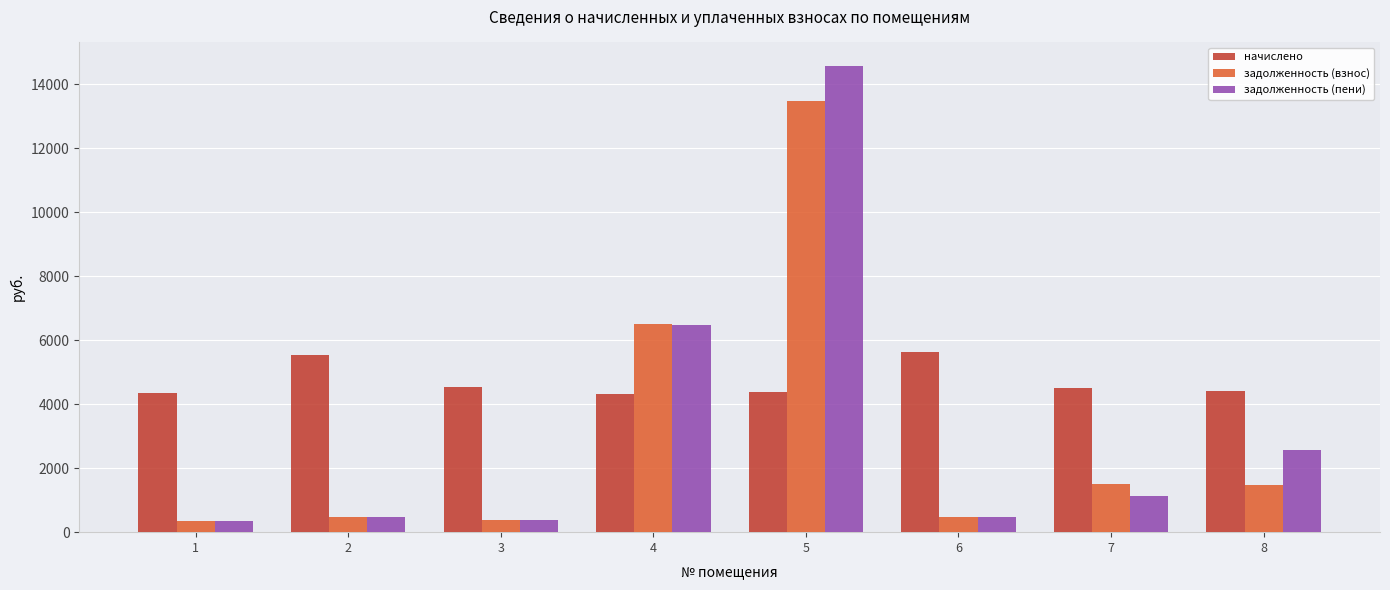

The value of задолженность (взнос) at 8 is 1469.0. True or false?

True